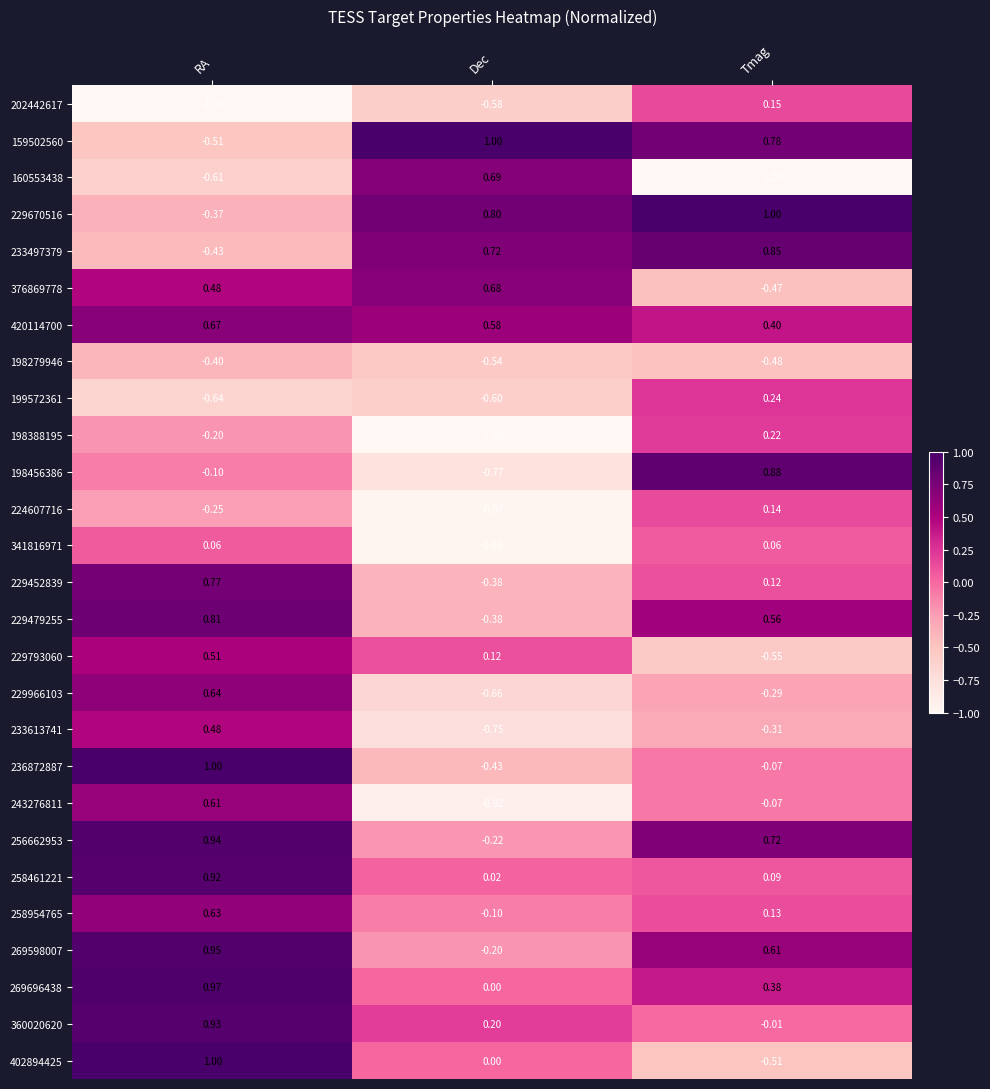

List the labels in order of 229670516 value, smallest first.

RA, Dec, Tmag